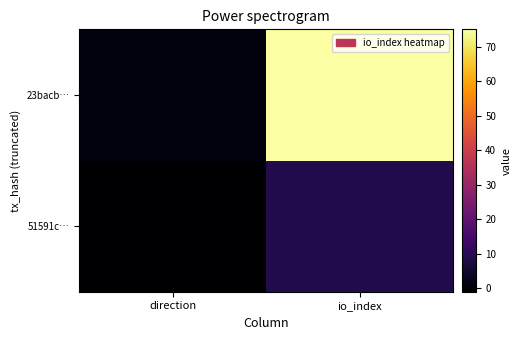

At how many categories does at least one series exceed 51?

1